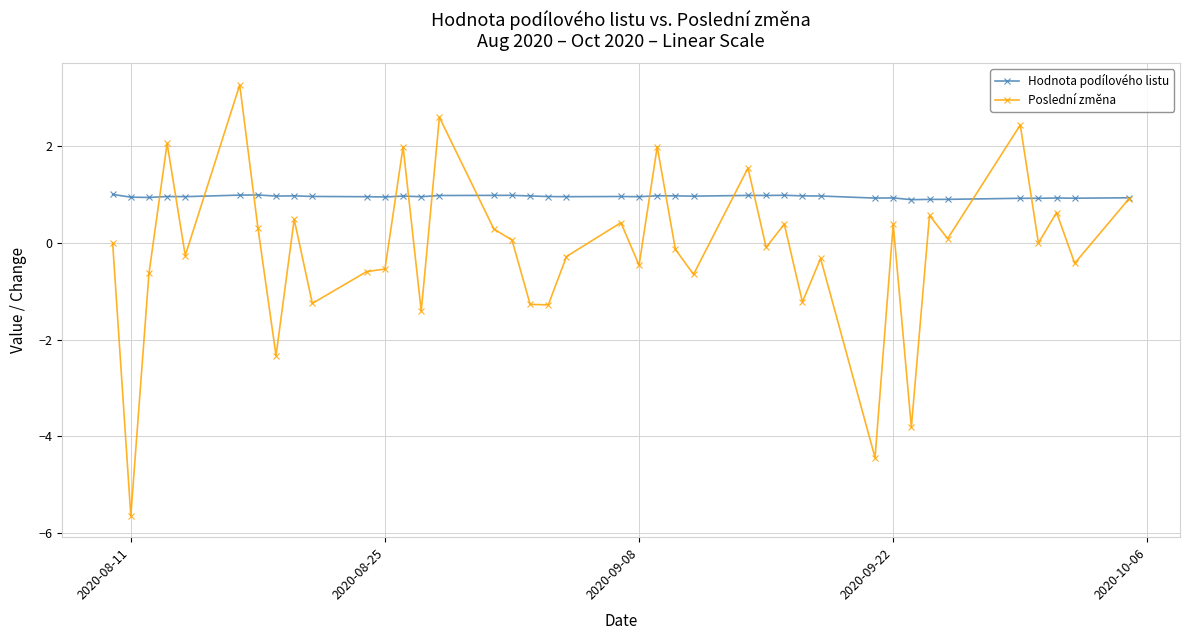

Which series has the widest spread of values?

Poslední změna